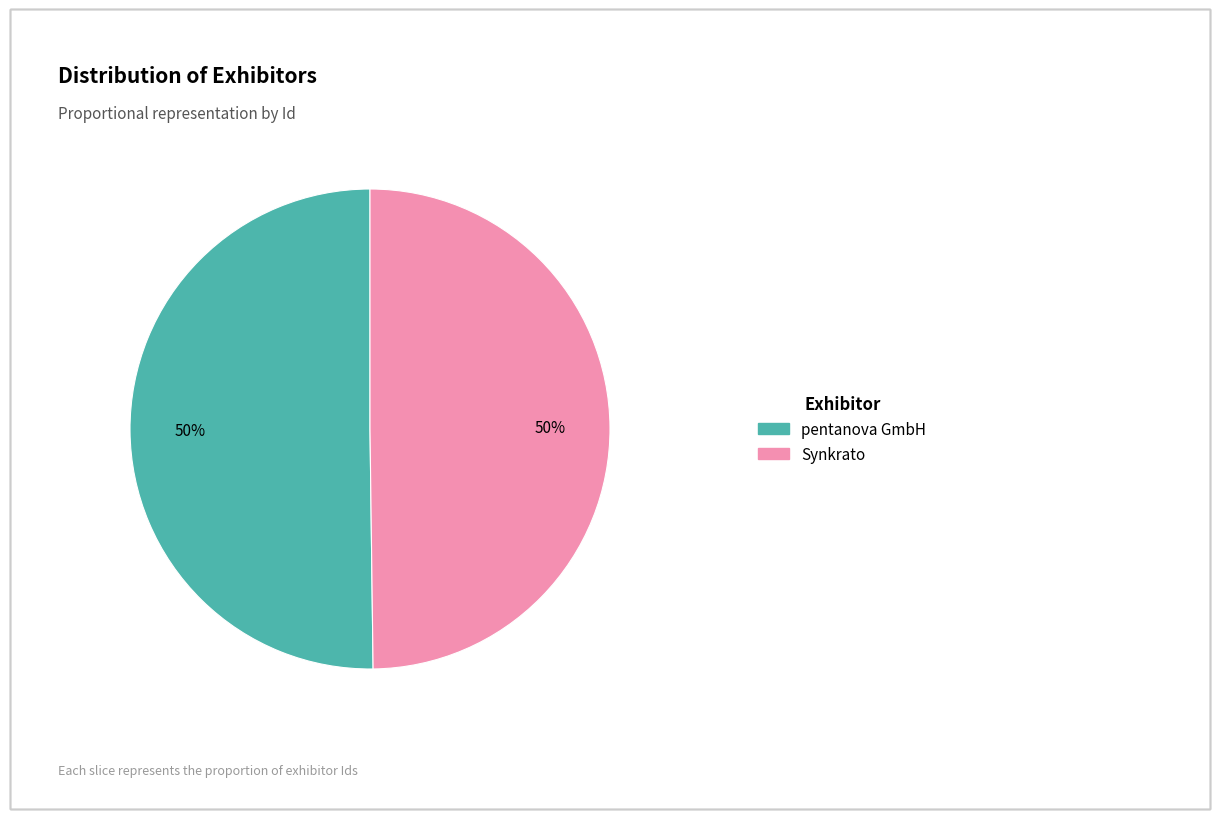

To the nearest percent, what is the combined percentage of pentanova GmbH and Synkrato?

100%